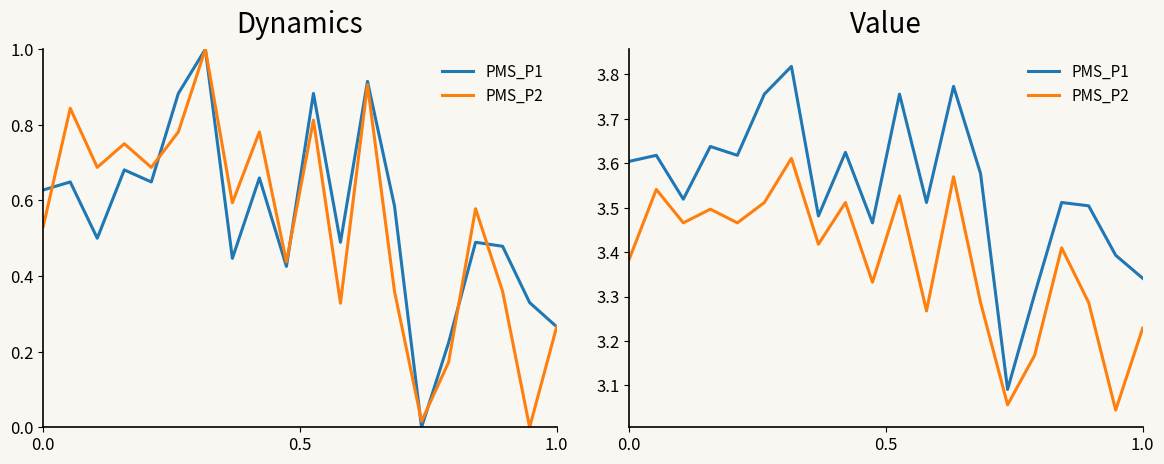

List the series in order of their peak value, lowest first.

PMS_P2, PMS_P1